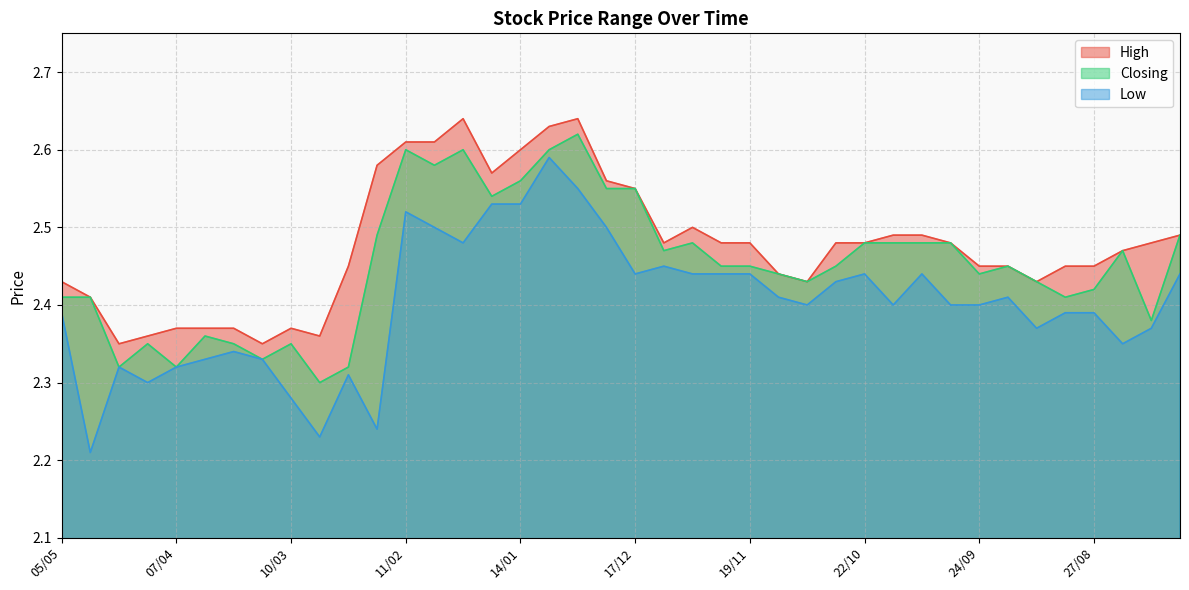

Which series has the largest range (max minus min)?

Low